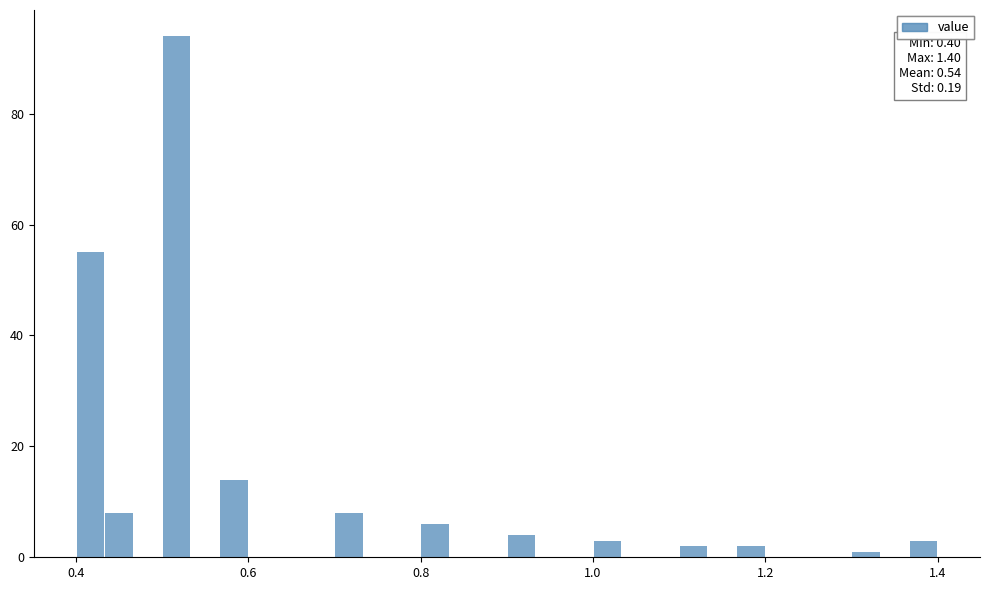

Read against the x-axis, roughly where is the centre of the tallest bar?

0.52